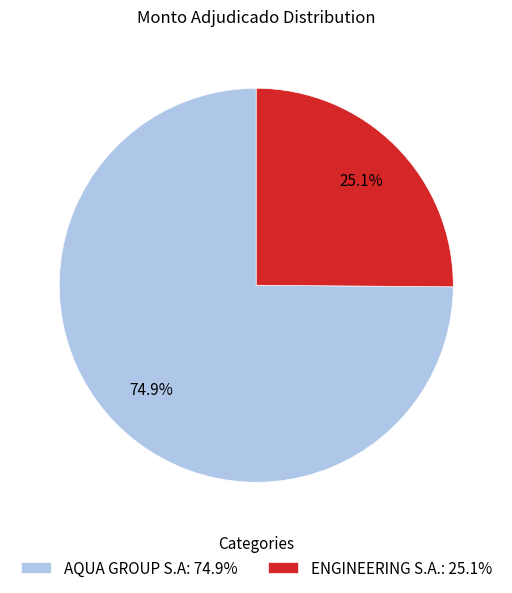

Is it true that AQUA GROUP S.A is 89% of the pie?

False